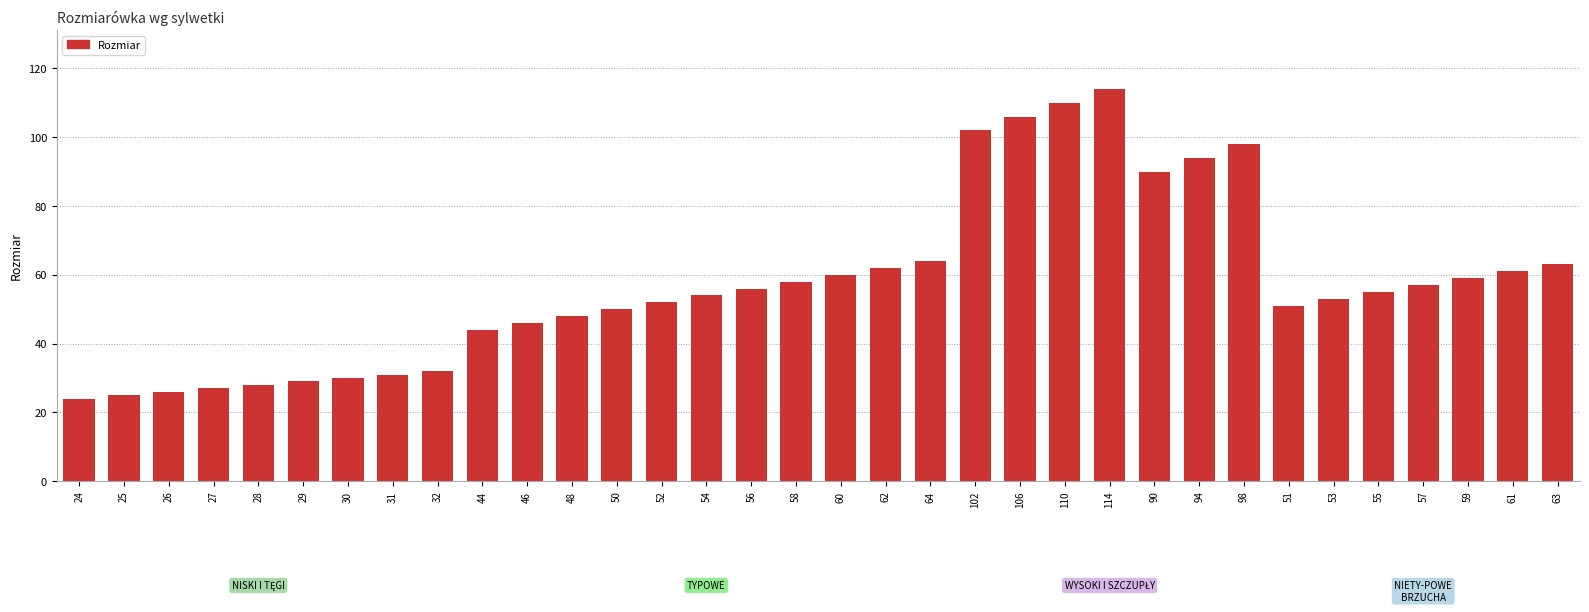

What is the ratio of the value at 61 to the value at 98?

0.6